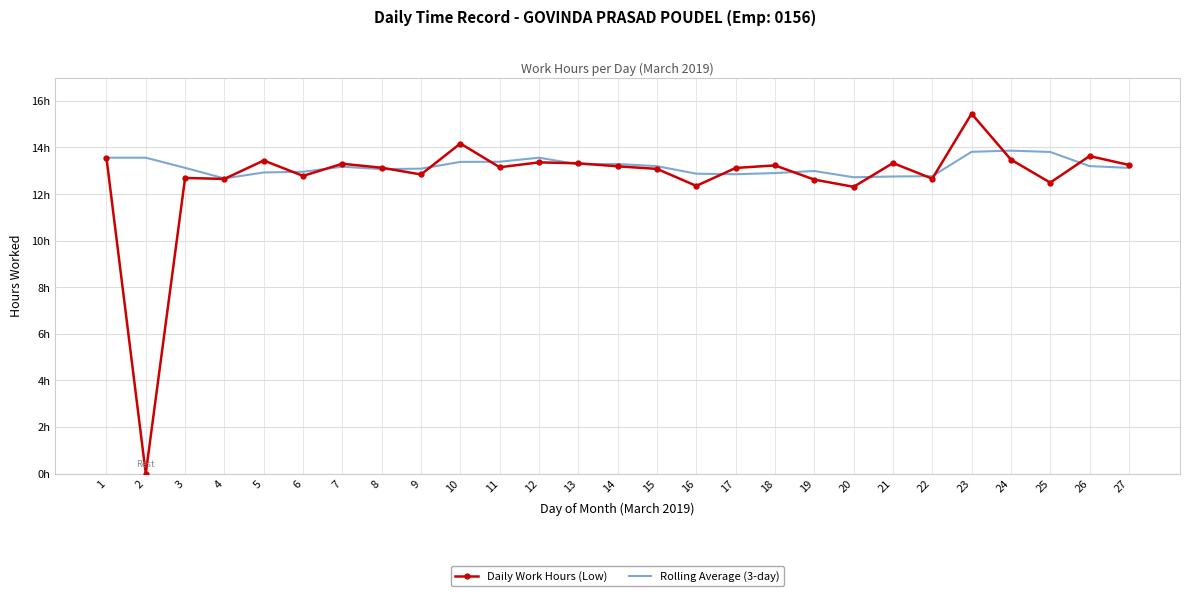

Reading left to right, transcribe all the data shown in this chart.

Daily Work Hours (Low): 1=13.6	2=0.0	3=12.7	4=12.7	5=13.4	6=12.8	7=13.3	8=13.1	9=12.8	10=14.2	11=13.2	12=13.4	13=13.3	14=13.2	15=13.1	16=12.3	17=13.1	18=13.2	19=12.6	20=12.3	21=13.3	22=12.7	23=15.4	24=13.5	25=12.5	26=13.6	27=13.2
Rolling Average (3-day): 1=13.6	2=13.6	3=13.1	4=12.7	5=12.9	6=13.0	7=13.2	8=13.1	9=13.1	10=13.4	11=13.4	12=13.6	13=13.3	14=13.3	15=13.2	16=12.9	17=12.8	18=12.9	19=13.0	20=12.7	21=12.8	22=12.8	23=13.8	24=13.9	25=13.8	26=13.2	27=13.1